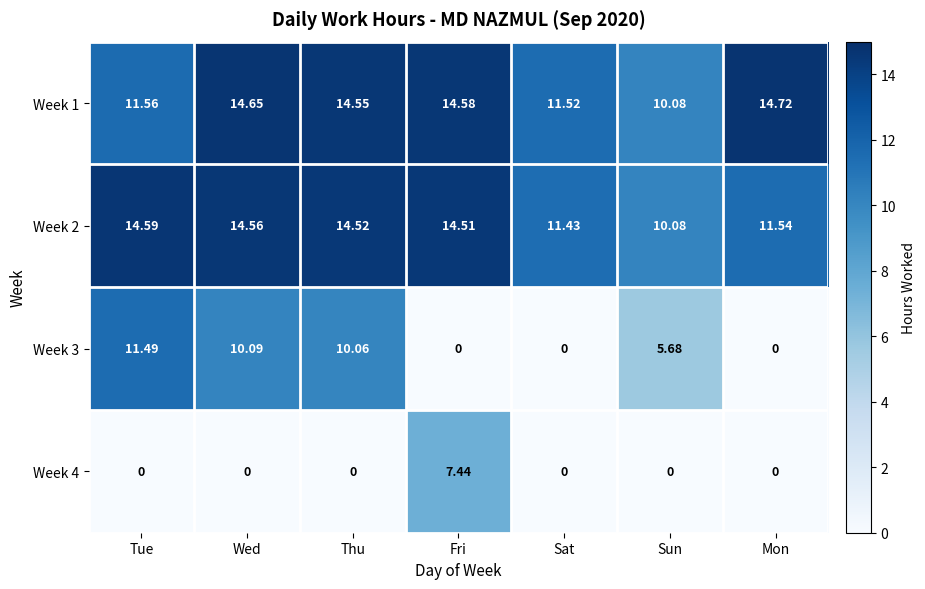

At which category is the sum across all series the highest?

Wed